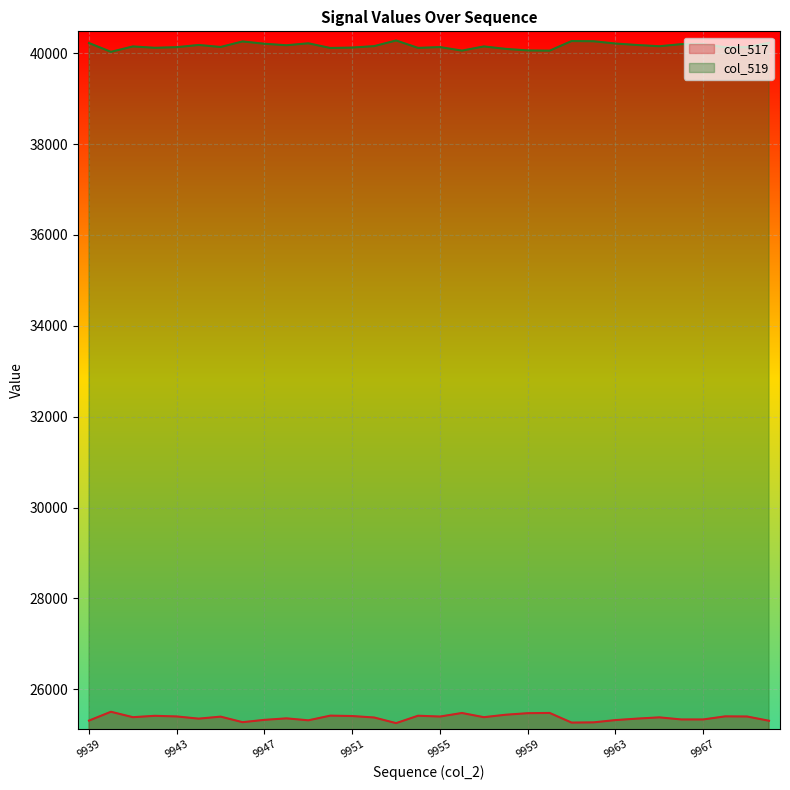

What is the minimum value shown in the chart?

25257